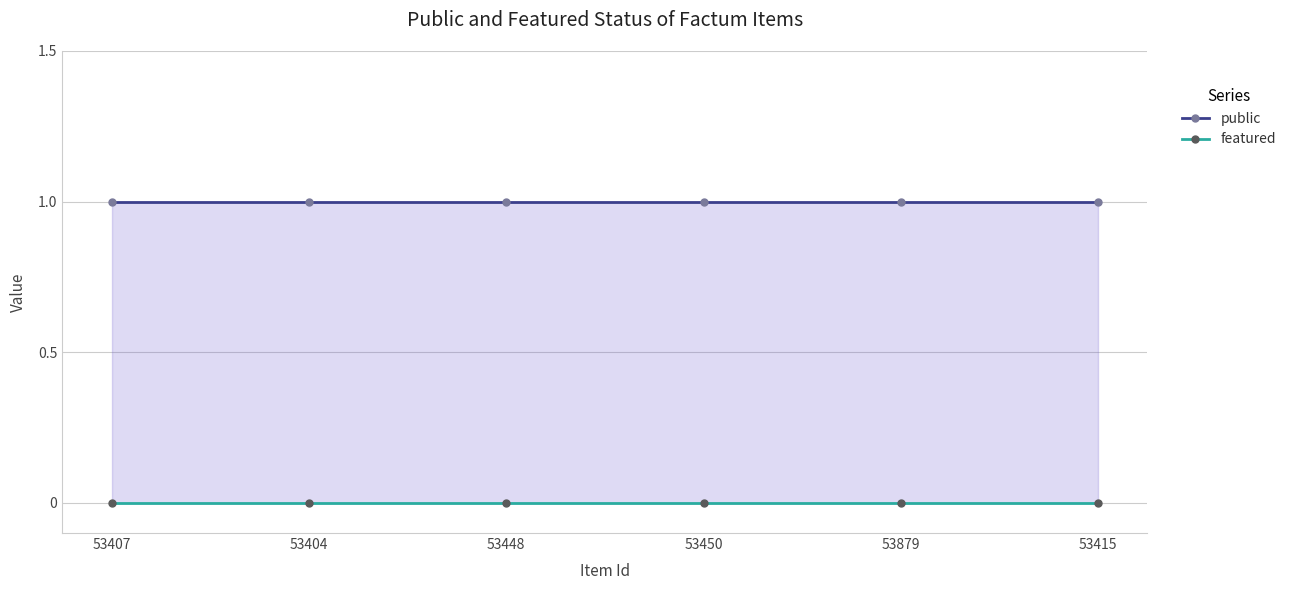

At which label does public reach its minimum?

53407